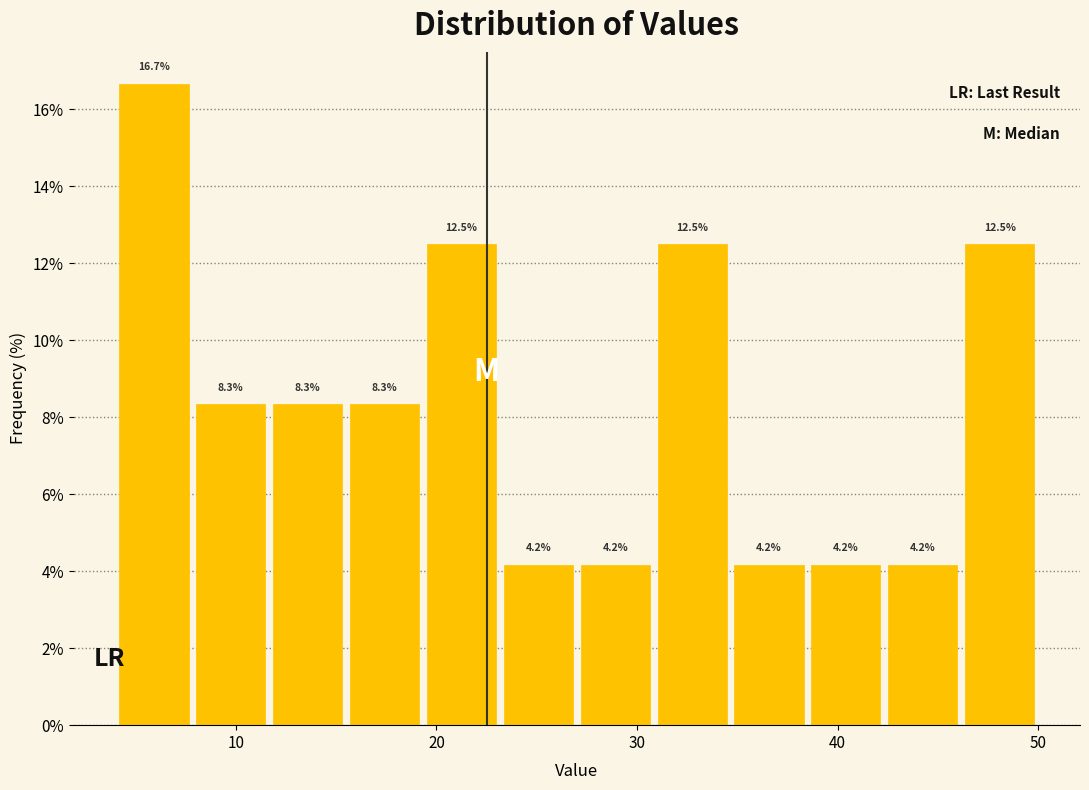

Around what value on the x-axis is the tallest bar? Give the approximate position of its centre, as read against the axis.

6